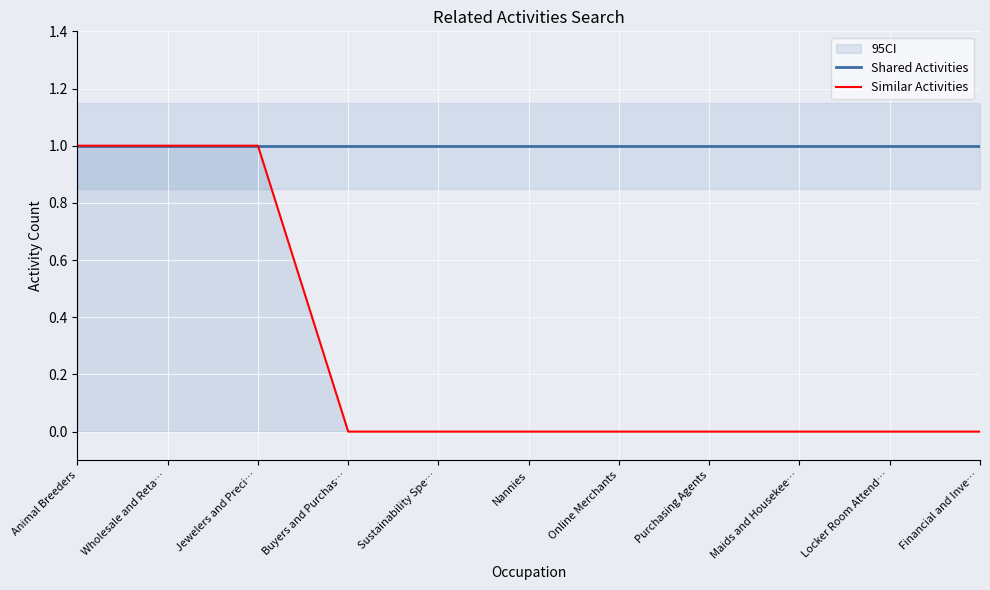

What are all the series names shown in the legend?

Shared Activities, Similar Activities